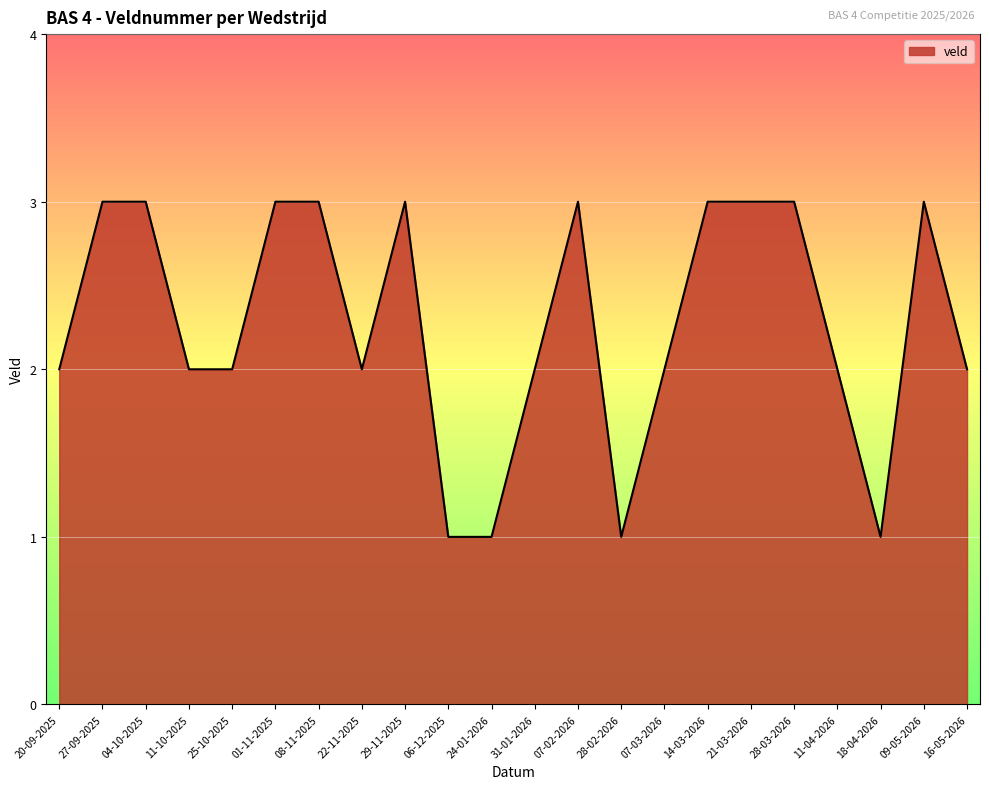

True or false: the data shows 2 at 11-10-2025.

True